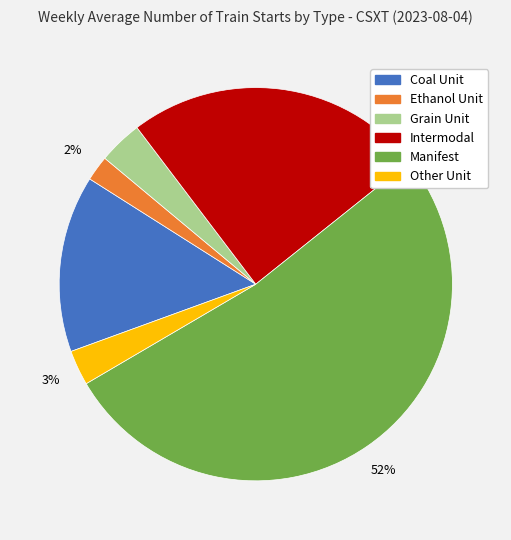

How many slices are in this pie chart?

6